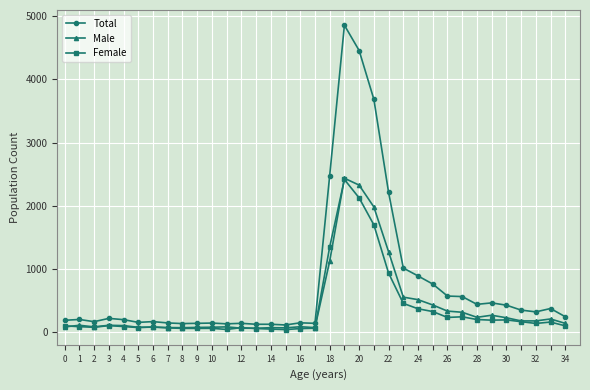

Which series has the widest spread of values?

Total